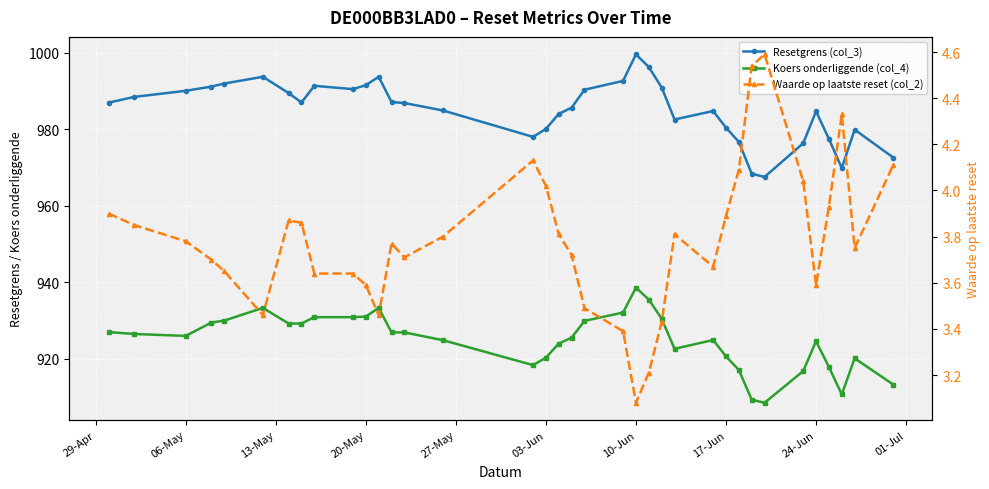

At which category does the chart reach its minimum across all series?

10-Jun